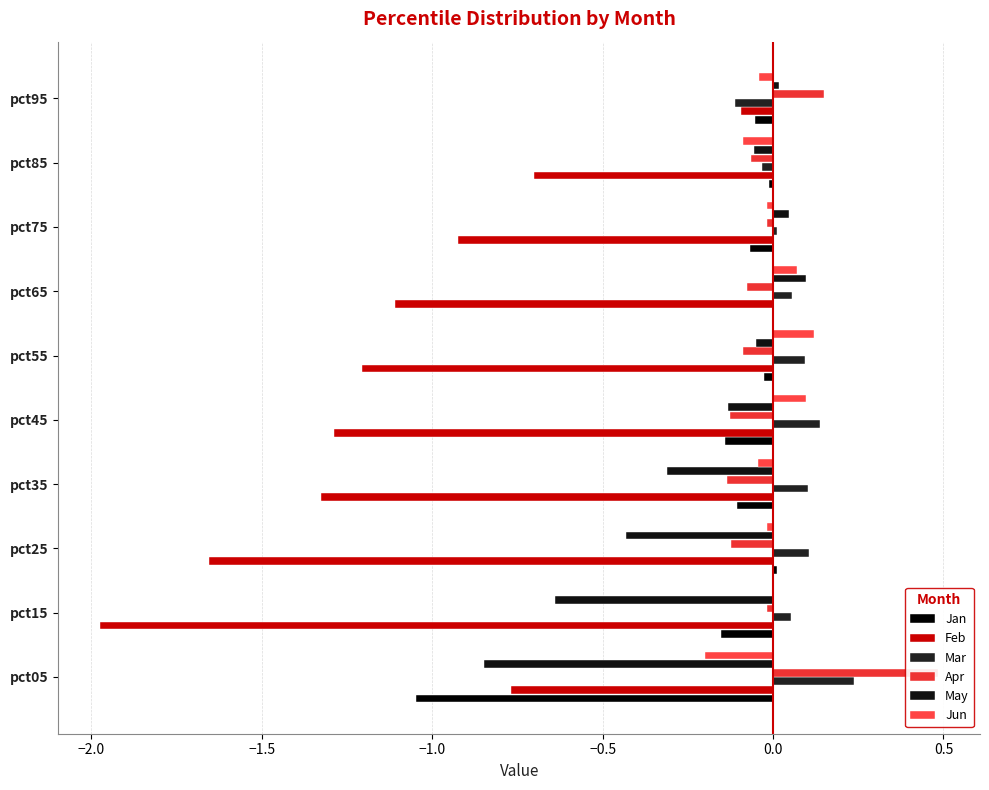

The value of Apr at pct45 is -0.1. True or false?

True